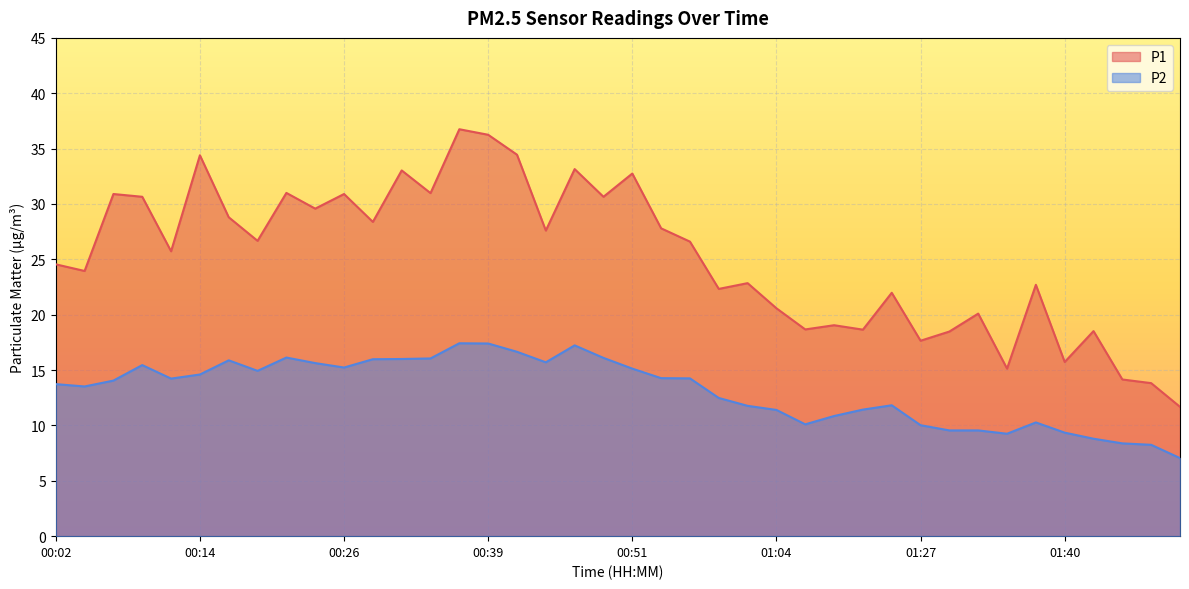

What is the maximum value for P2?

17.4